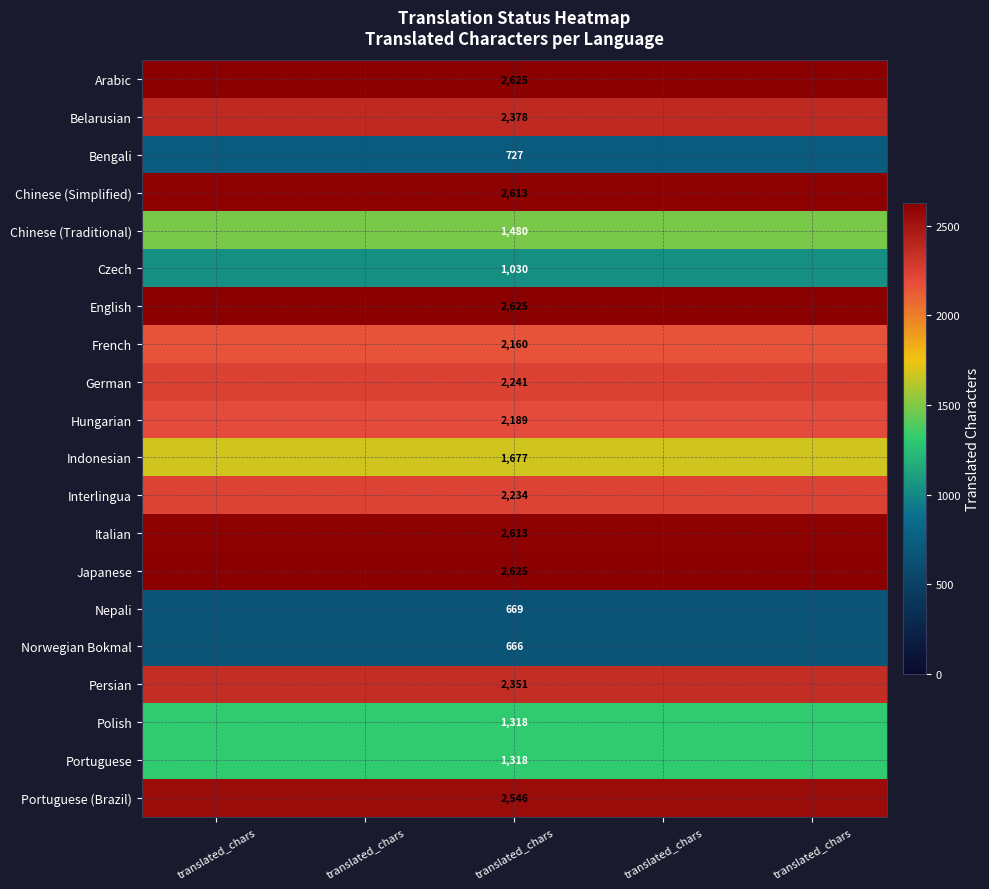

Where is Polish nearest to the value 1318?

translated_chars